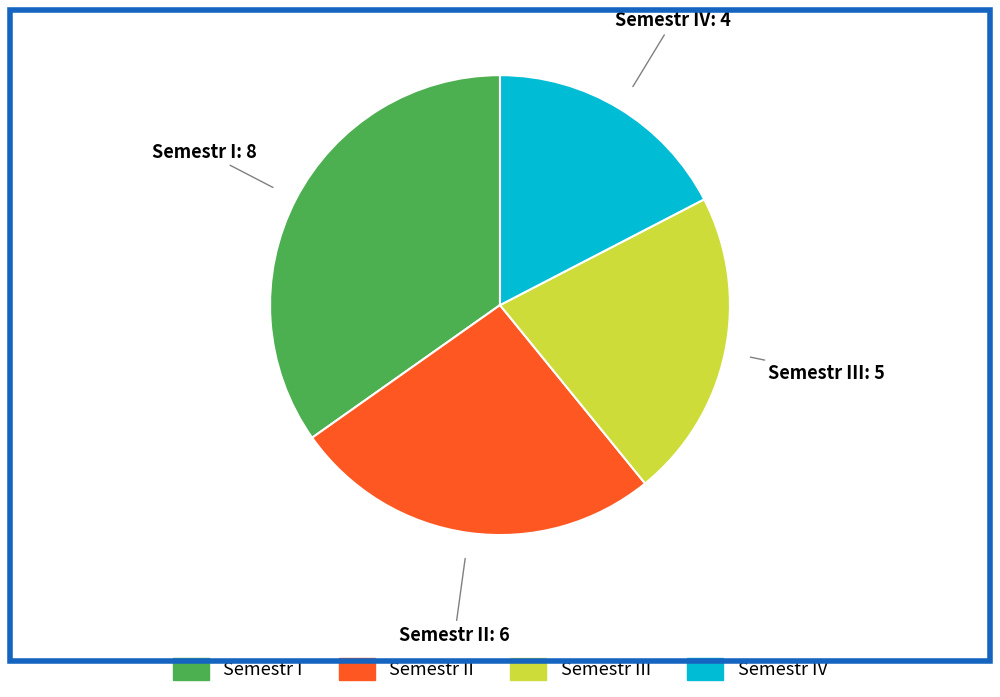

Does any single category account for the majority?

No